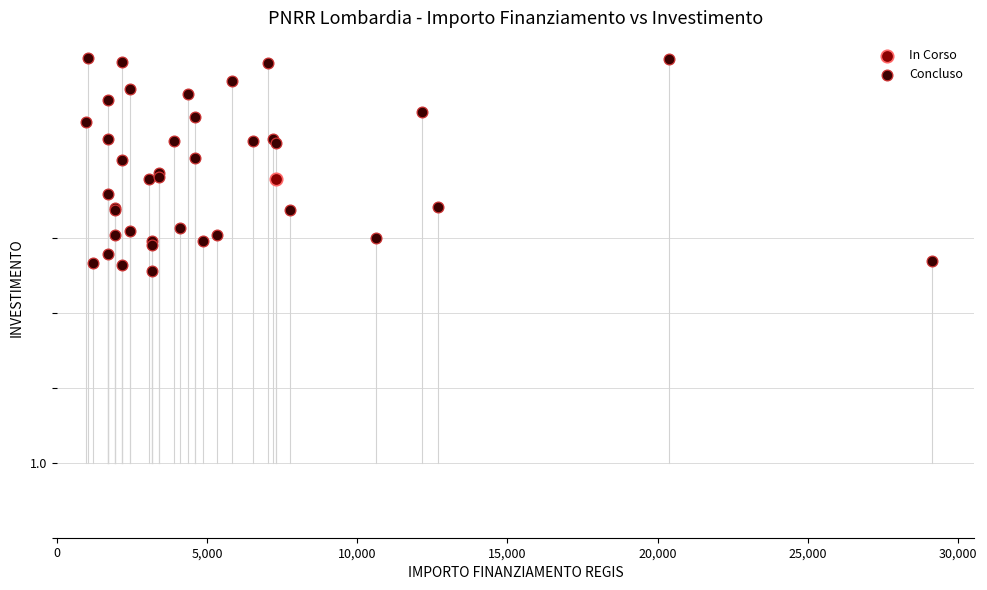

What are all the series names shown in the legend?

In Corso, Concluso